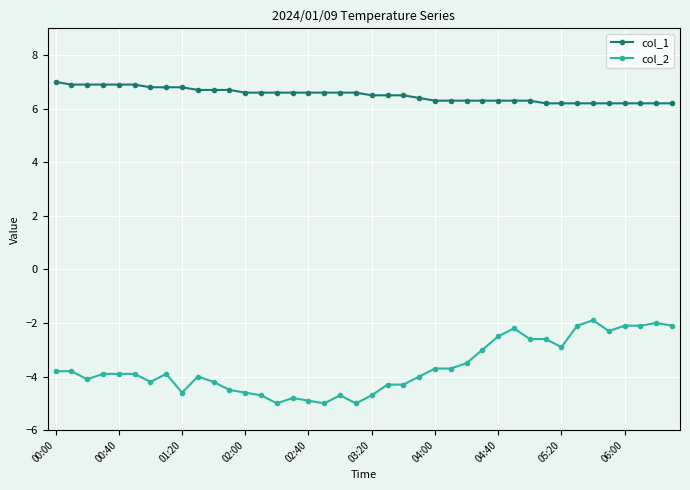

List the series in order of their peak value, lowest first.

col_2, col_1